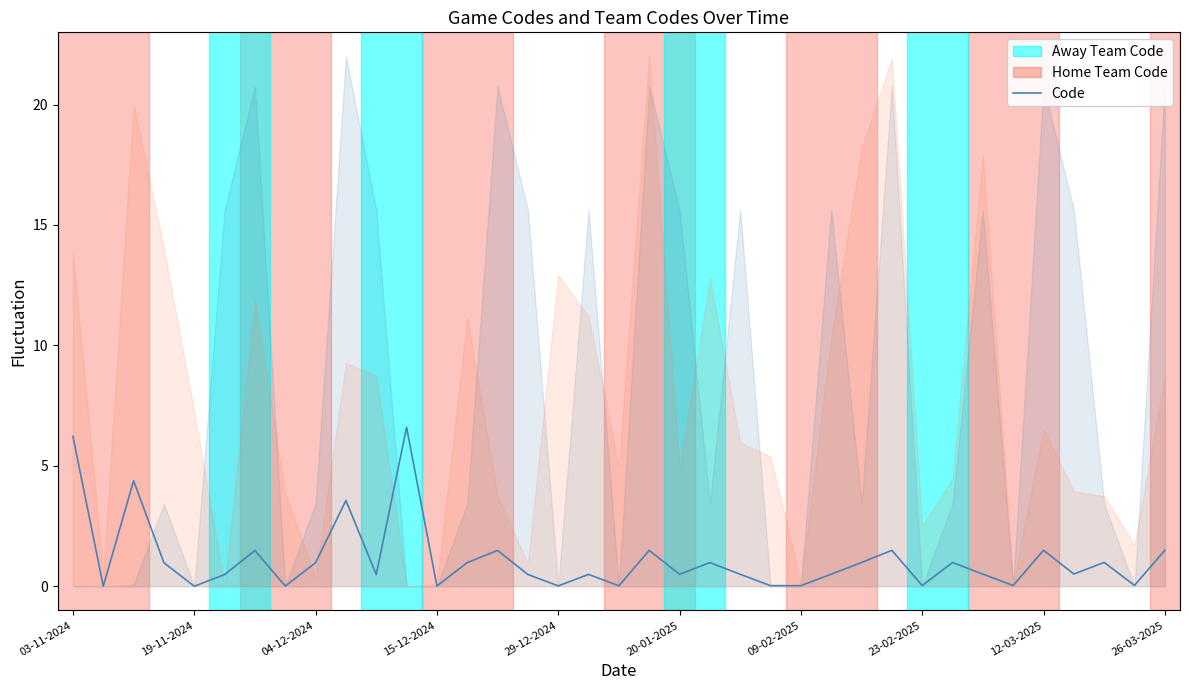

What is the approximate value at 34?

1.0